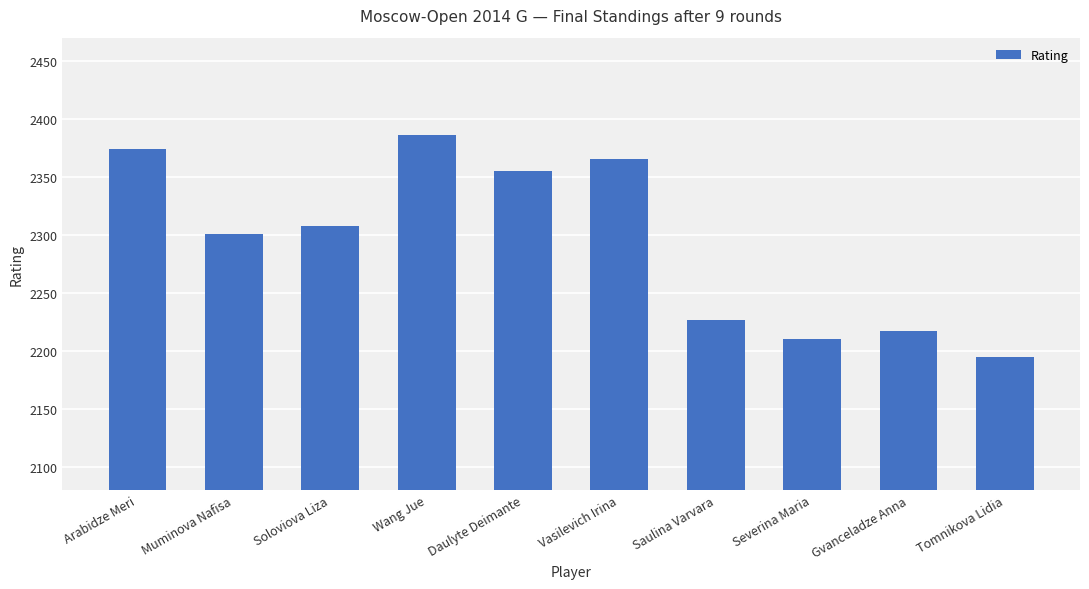

What is the ratio of the value at Tomnikova Lidia to the value at Arabidze Meri?

0.9